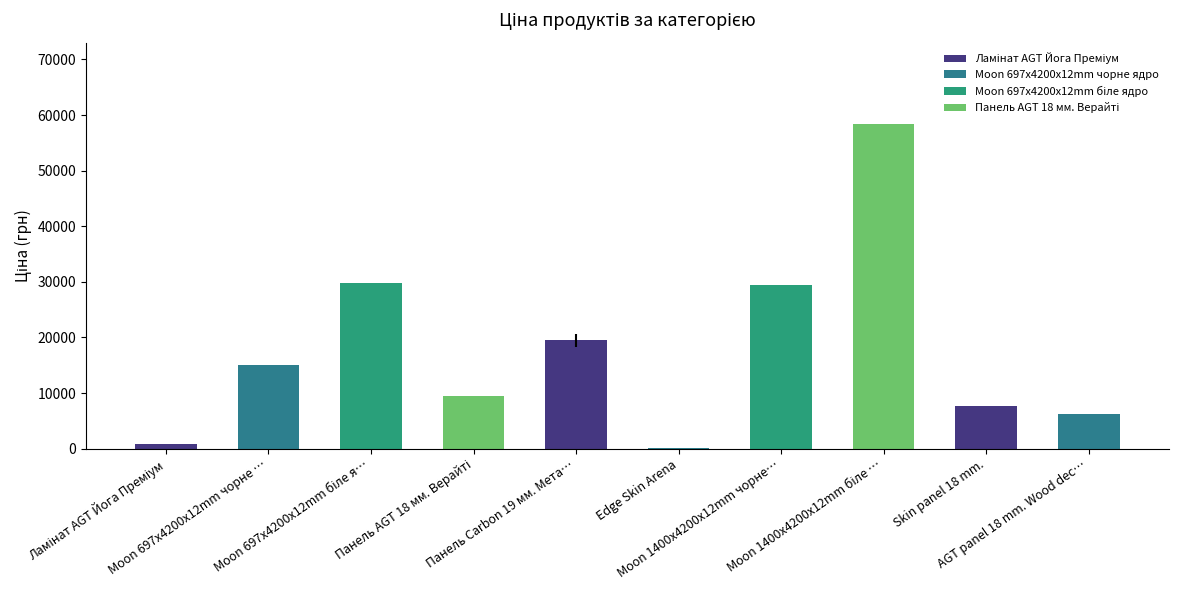

The value at Skin panel 18 mm. is 4515.6. True or false?

False